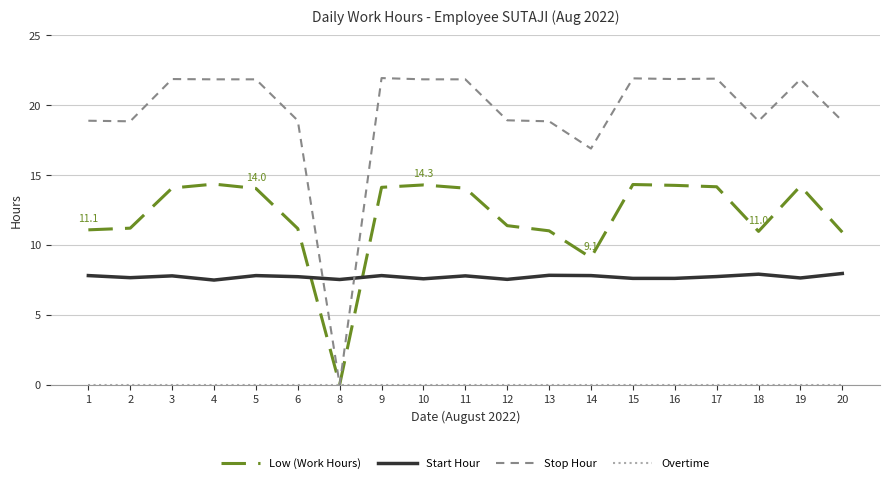

Where do Stop Hour and Start Hour first cross each other?

6 and 8